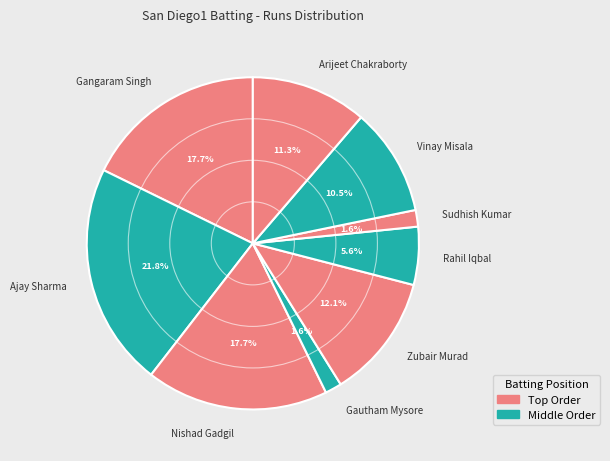

Is it true that Sudhish Kumar is 2% of the pie?

True